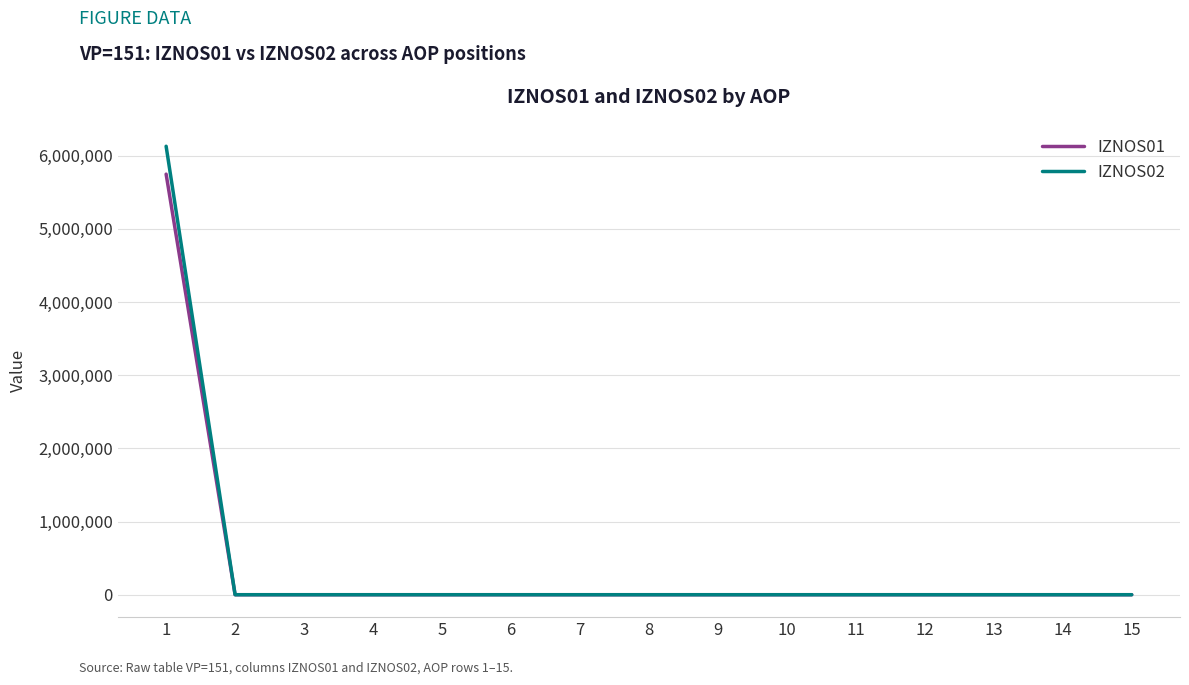

The value of IZNOS02 at 9 is 0.0. True or false?

True